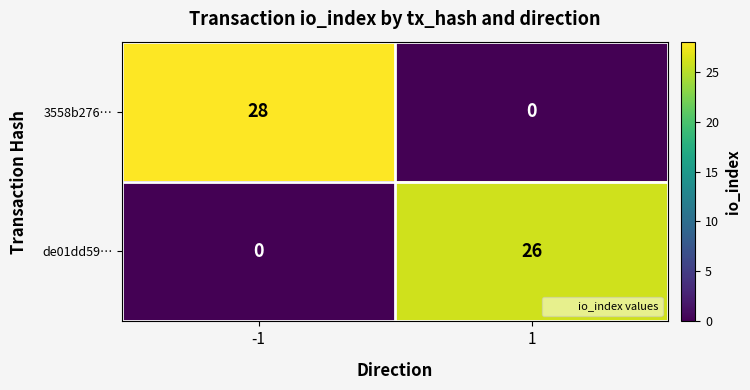

Rank the series by their maximum value, from lowest to highest.

de01dd59…, 3558b276…